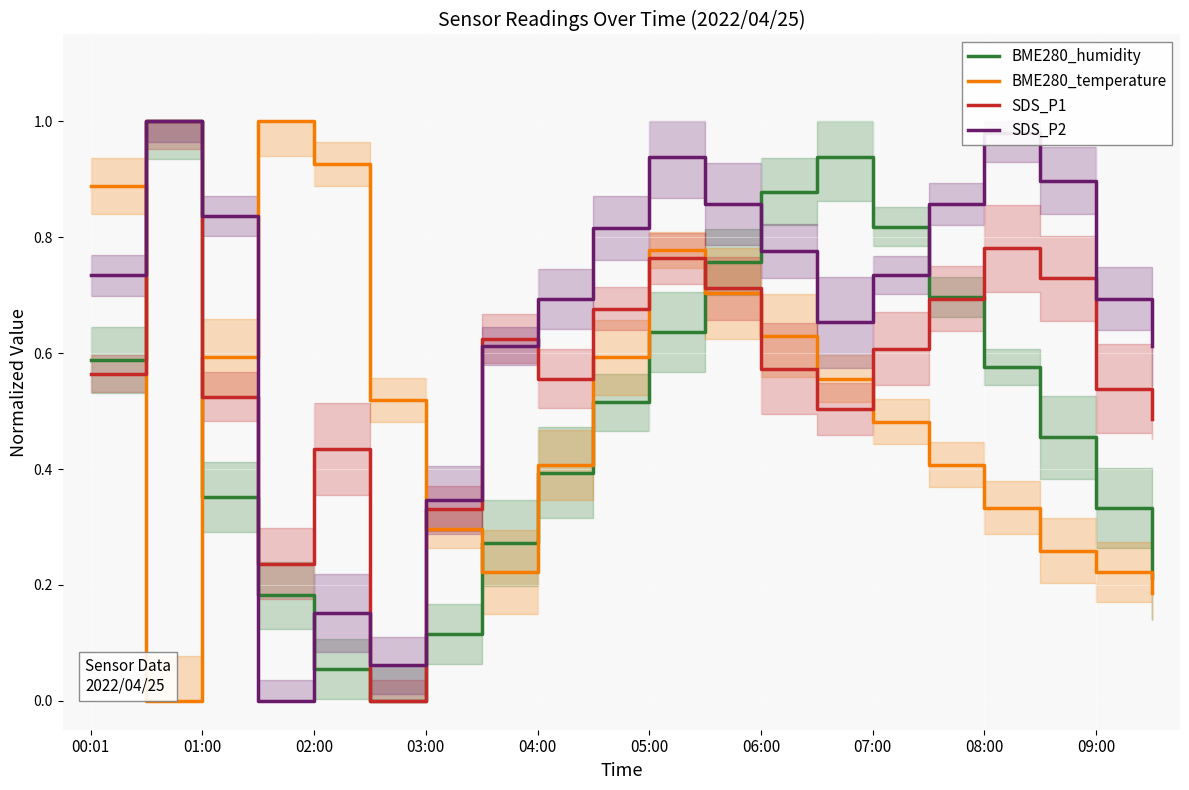

At which label does BME280_humidity reach its peak?

01:00